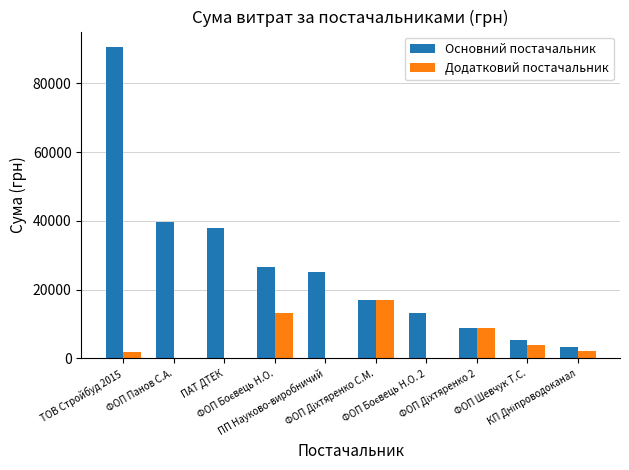

What is the average value of the Основний постачальник series?

26733.8